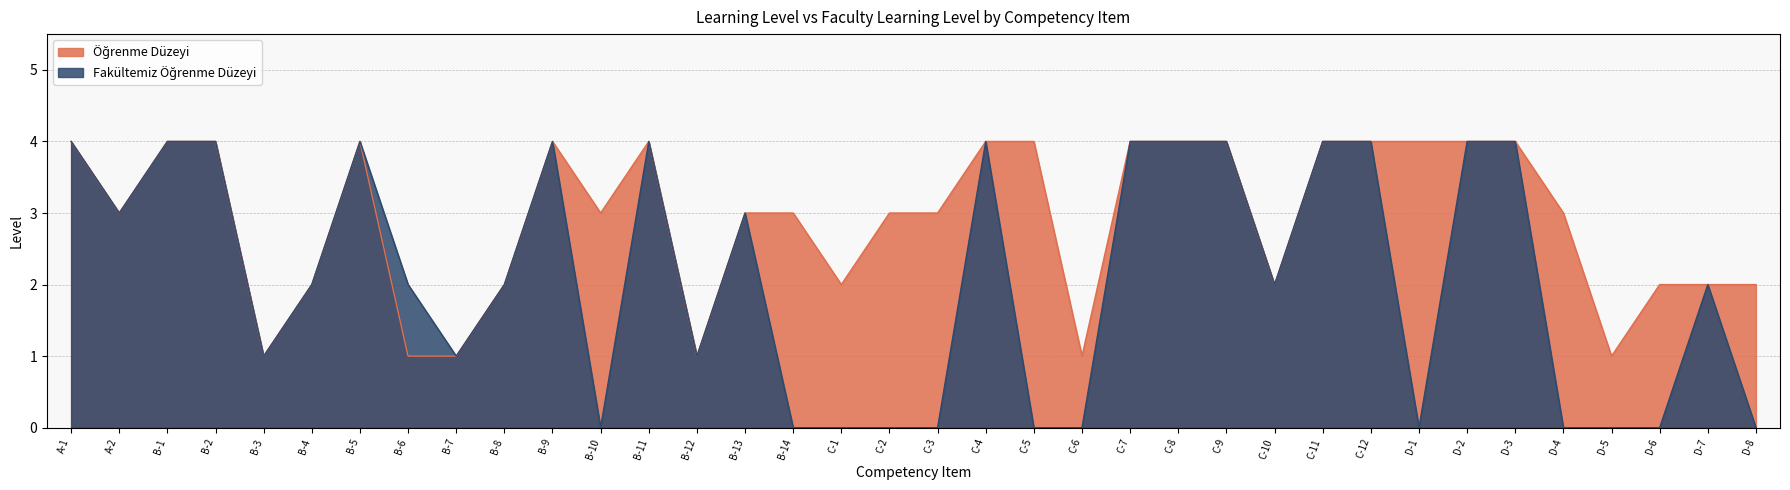

At which category is the sum across all series the highest?

A-1